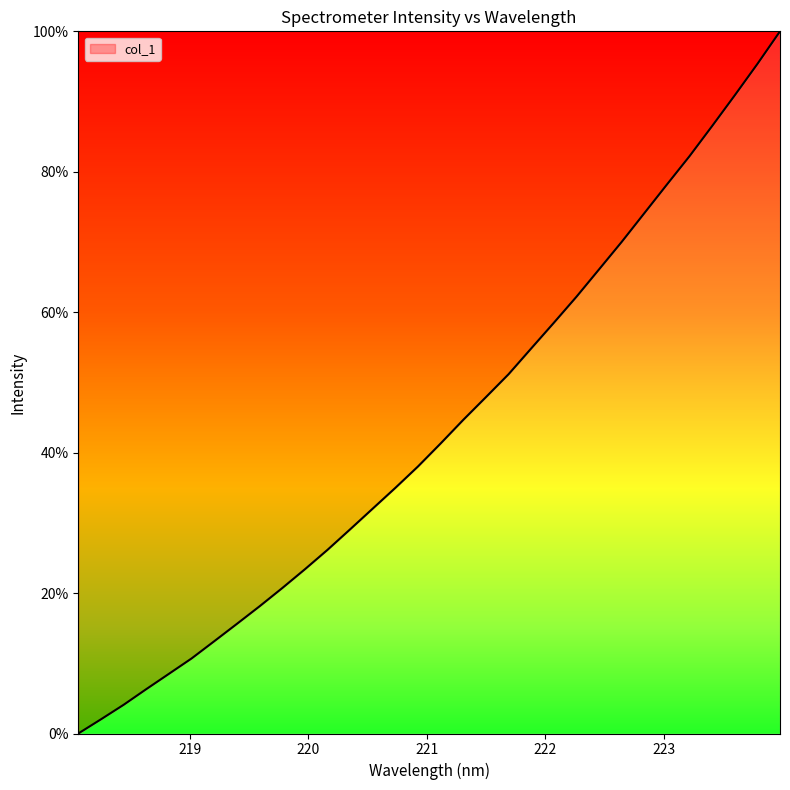

What is the greatest value displayed?

100.0